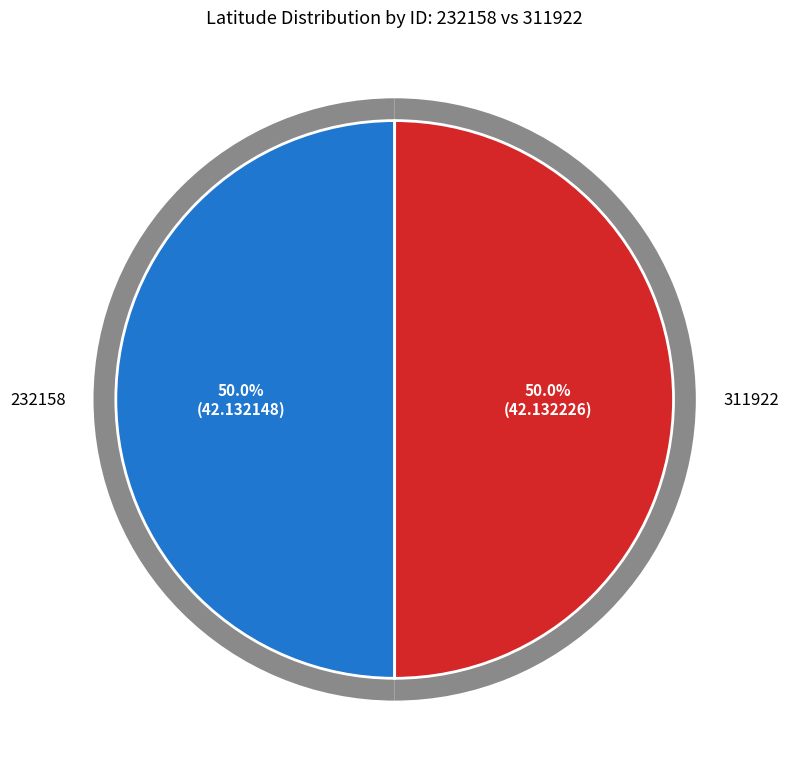

Combined, do 311922 and 232158 account for over 50%?

Yes